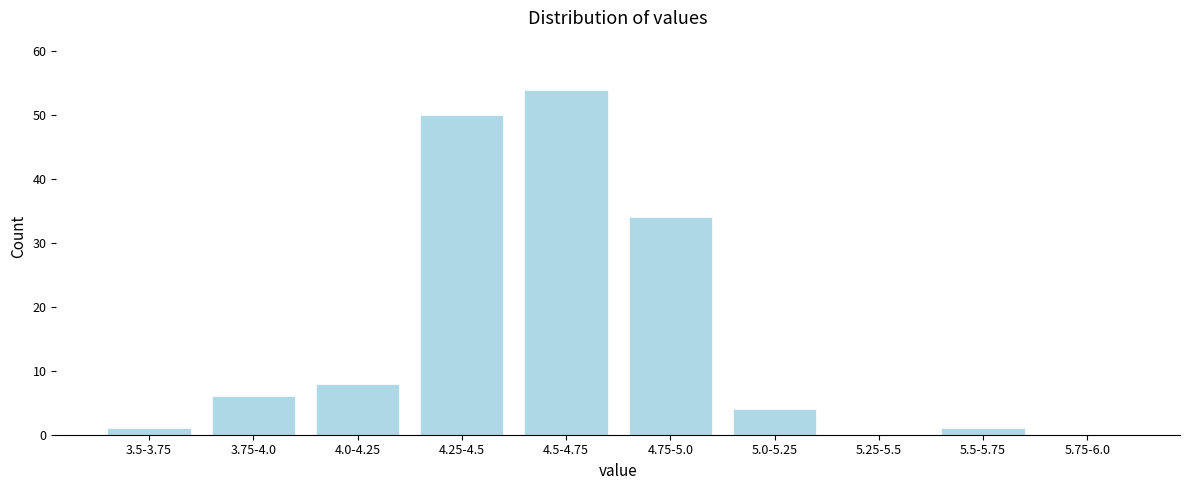

Reading left to right, what are all the values shown in this chart?

3.5-3.75=1	3.75-4.0=6	4.0-4.25=8	4.25-4.5=50	4.5-4.75=54	4.75-5.0=34	5.0-5.25=4	5.25-5.5=0	5.5-5.75=1	5.75-6.0=0